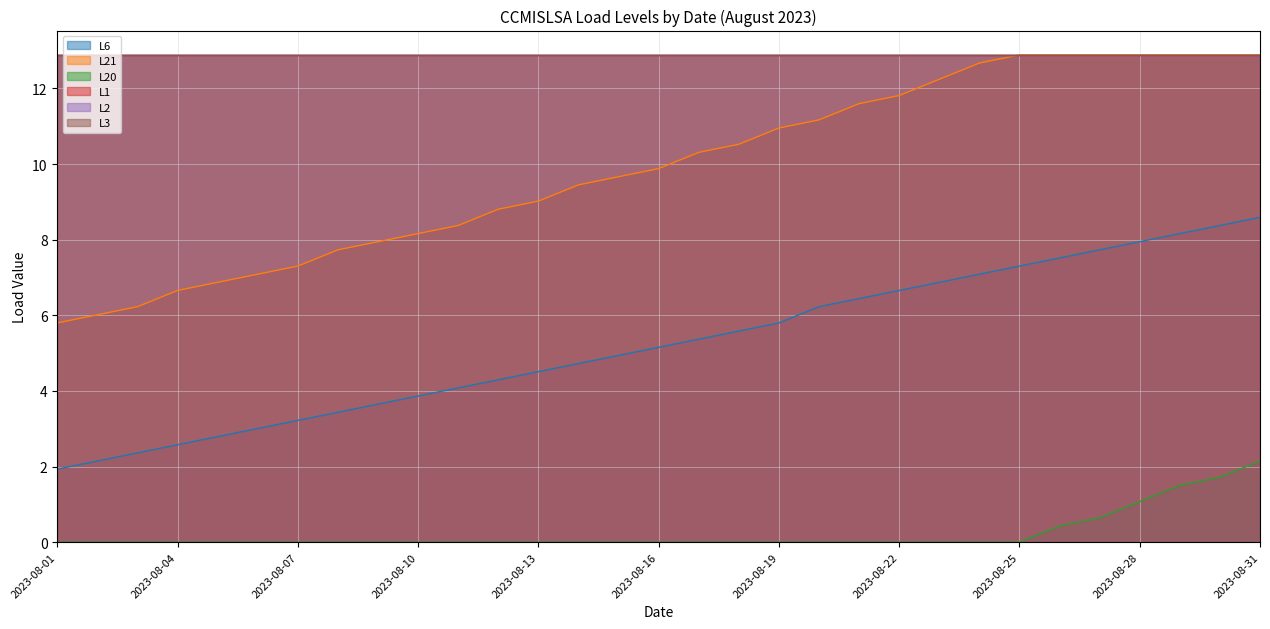

True or false: L20 has more than 0 interior local peaks.

False